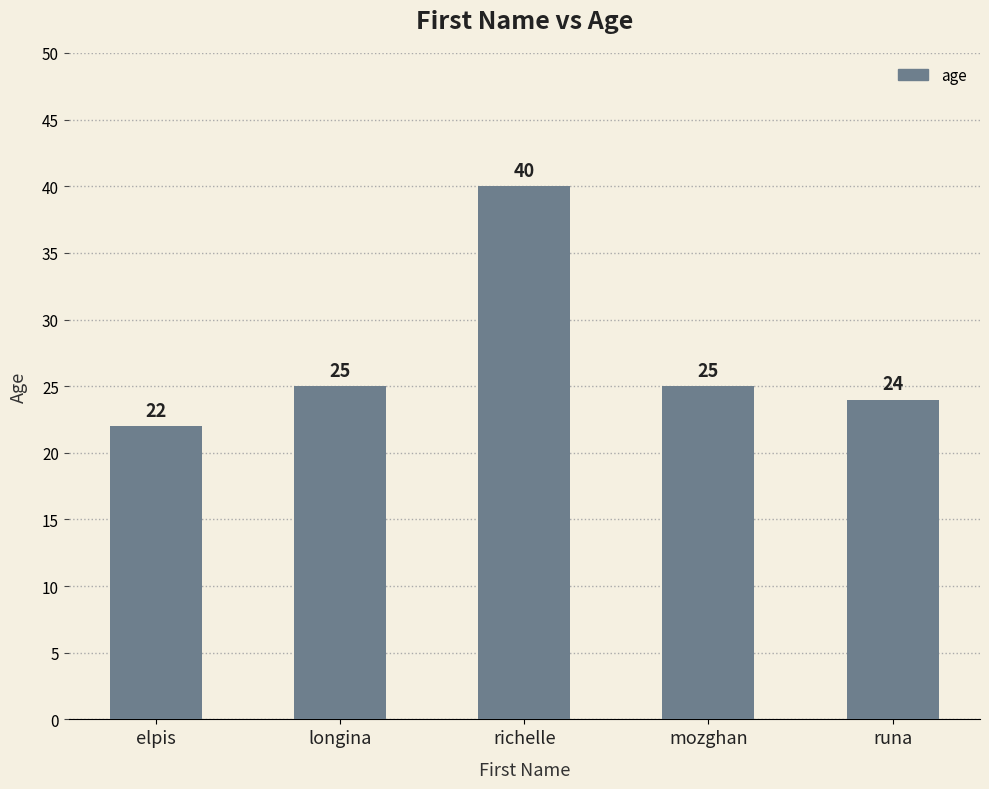

What is the maximum value shown in the chart?

40